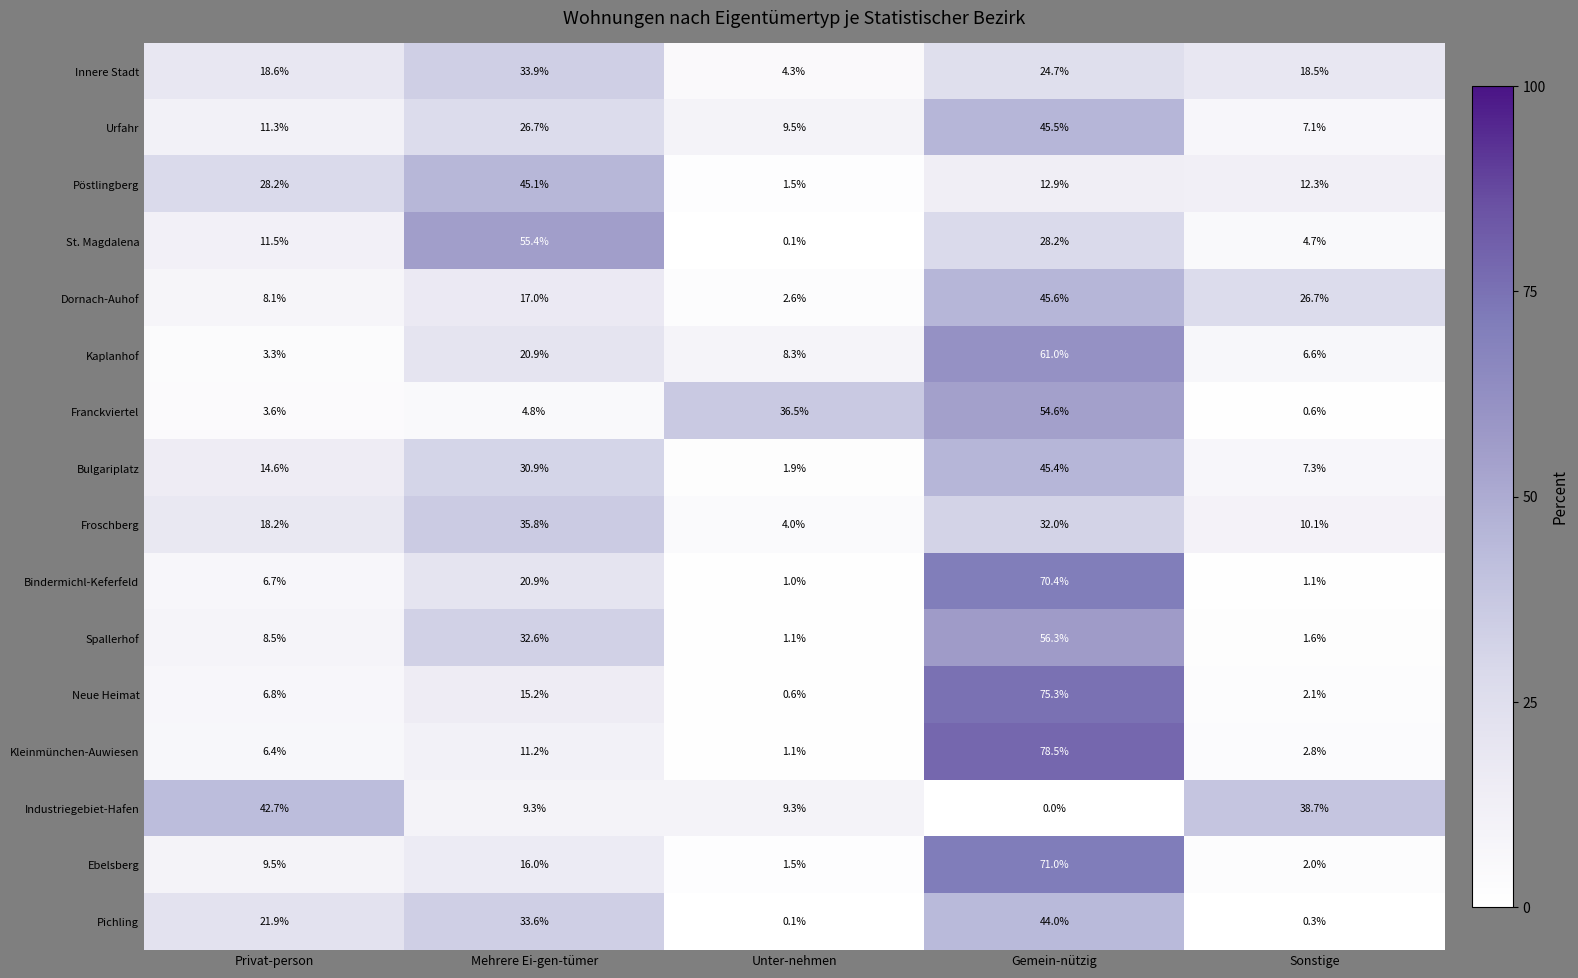

What is the difference between the maximum and second lowest values in the Pichling series?

43.7